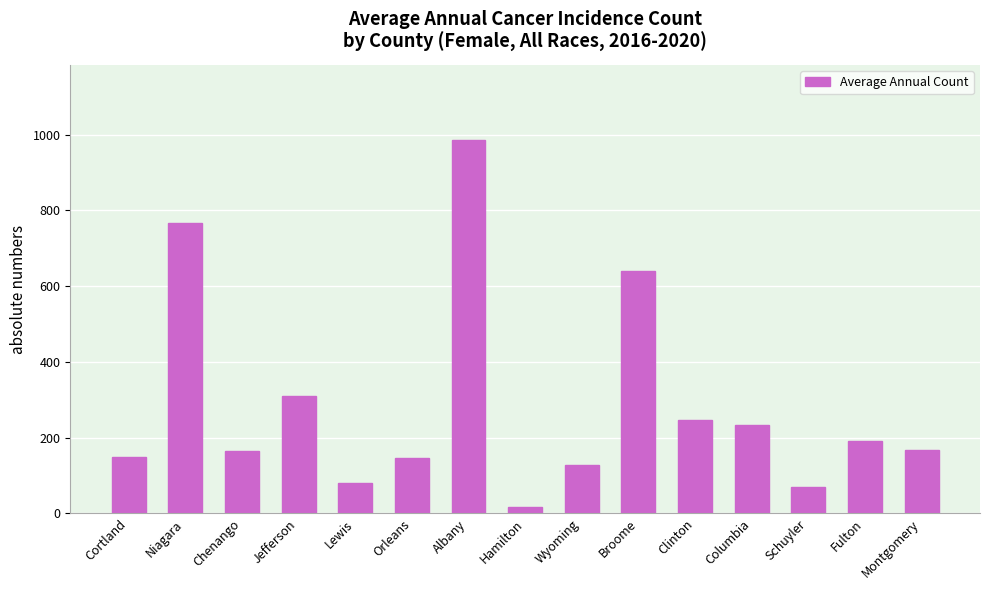

Between Lewis and Broome, which is larger?

Broome